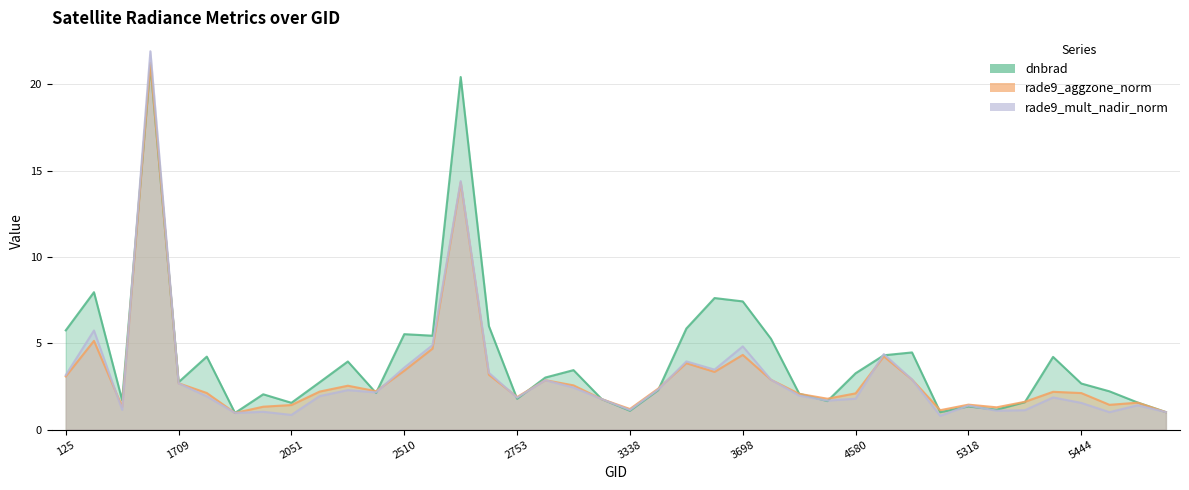

How many interior local valleys does the rade9_mult_nadir_norm series have?

11